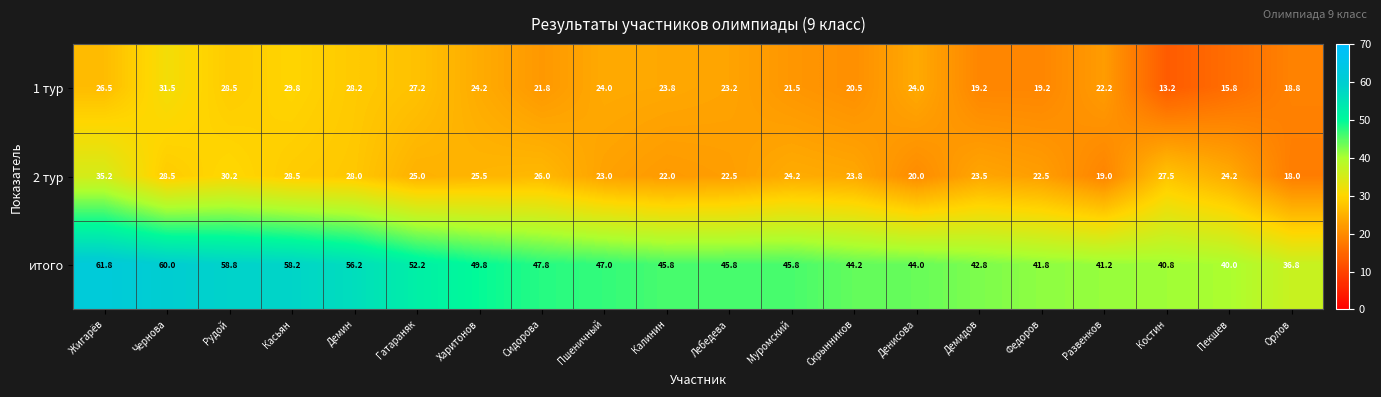

What is the maximum value shown in the chart?

61.8